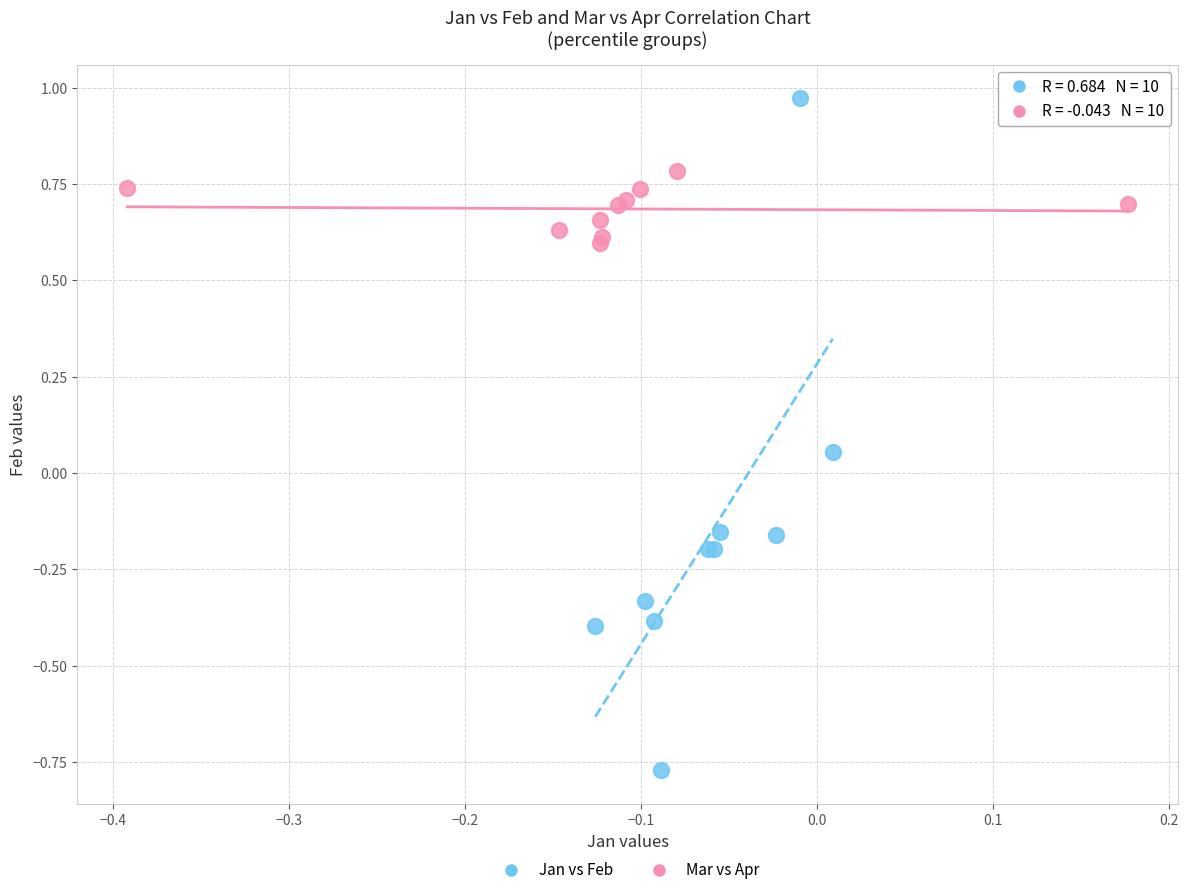

Which series contains the lowest Y value?

Jan vs Feb